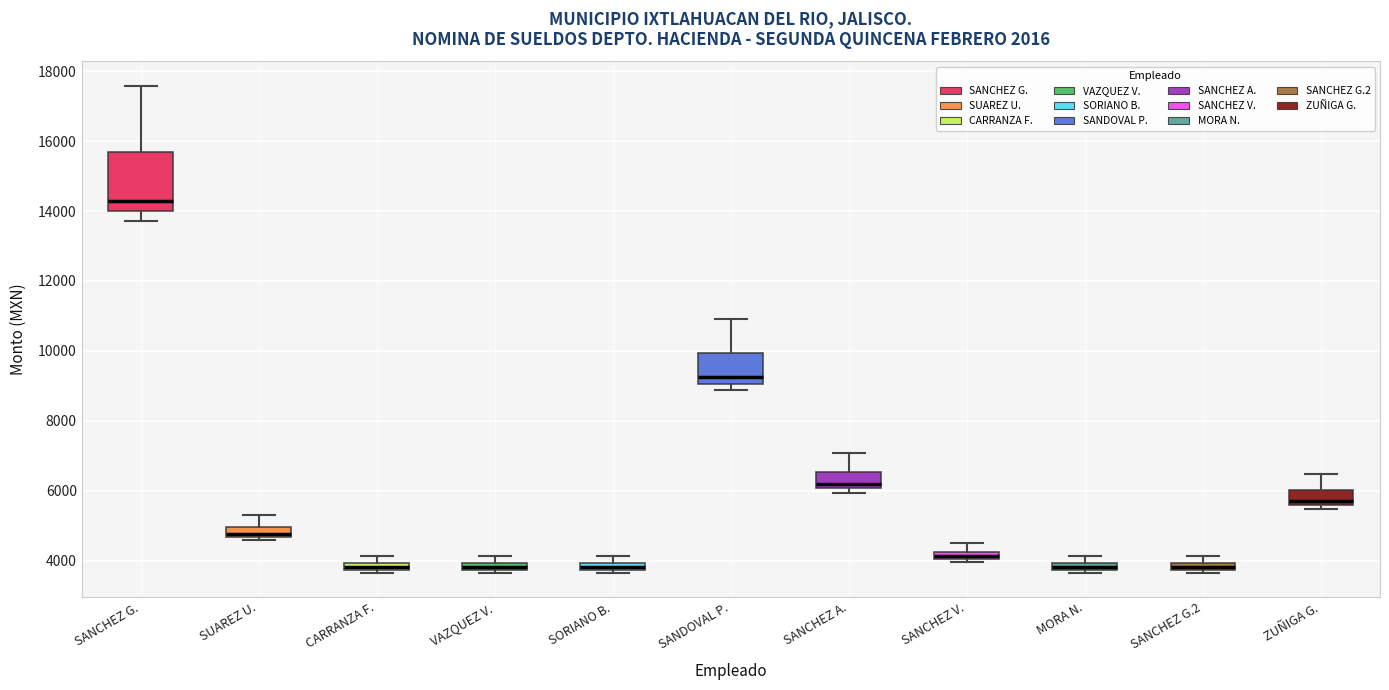

Which box's median line is the highest?

SANCHEZ G.